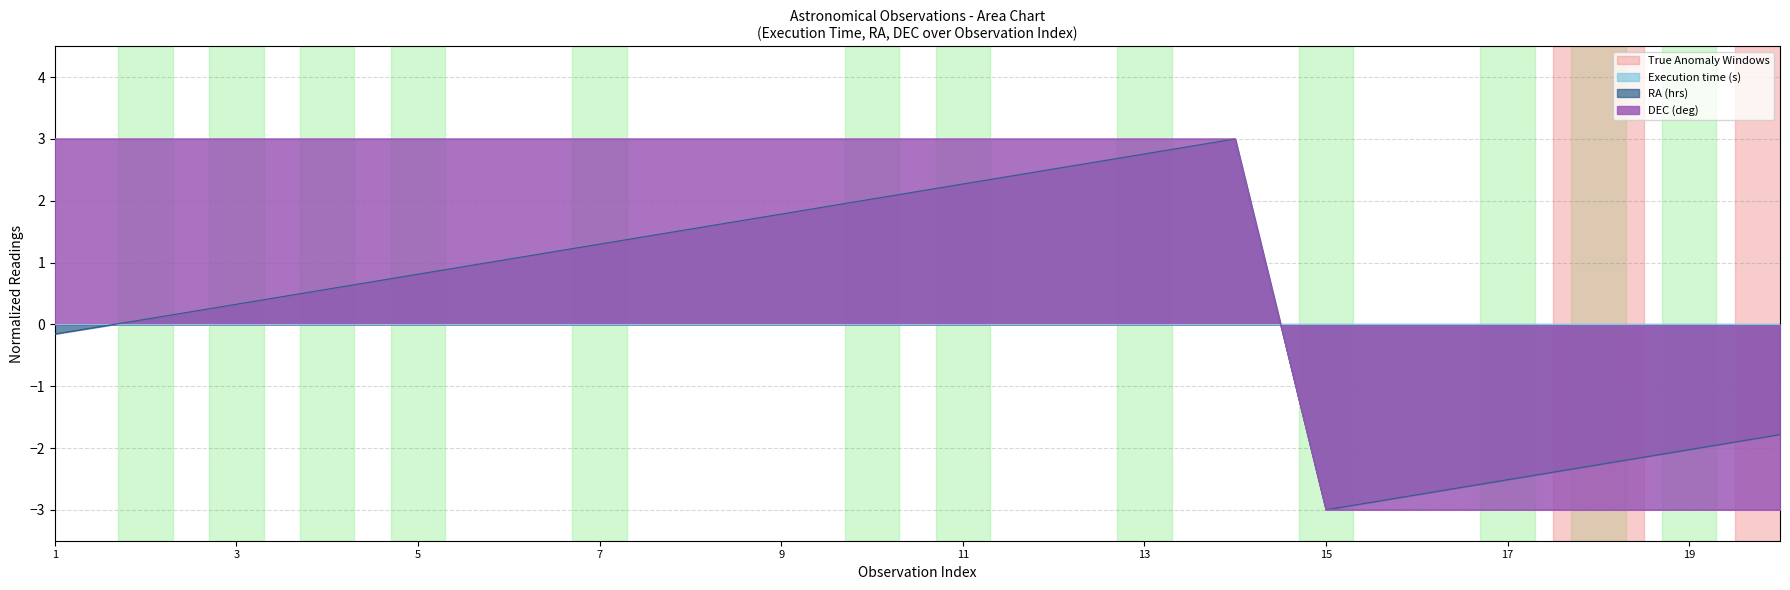

What is the total value across all series at 16?

-5.8